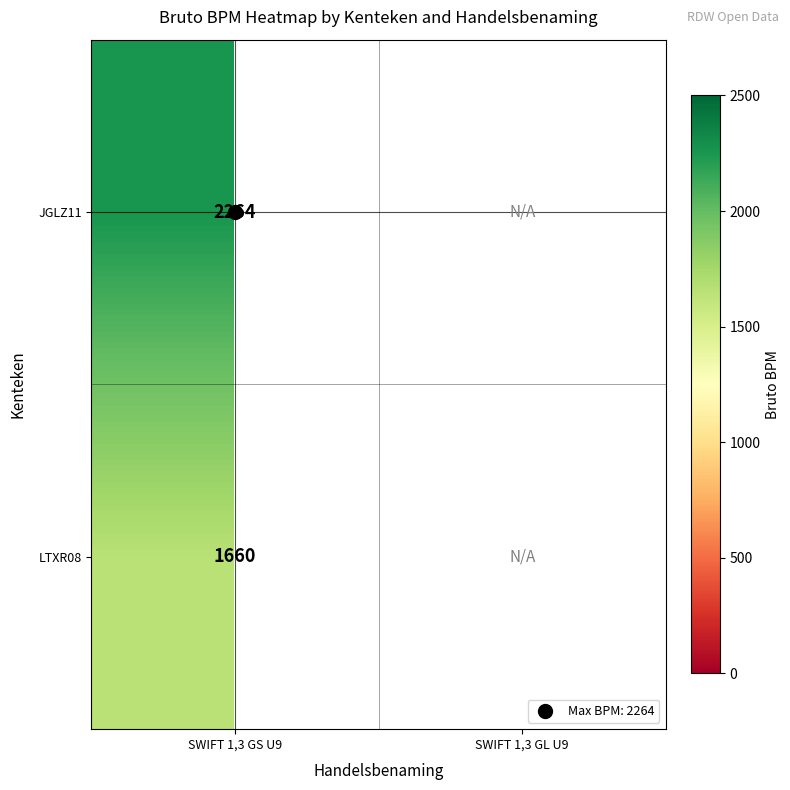

At which category does the chart reach its minimum across all series?

SWIFT 1,3 GS U9